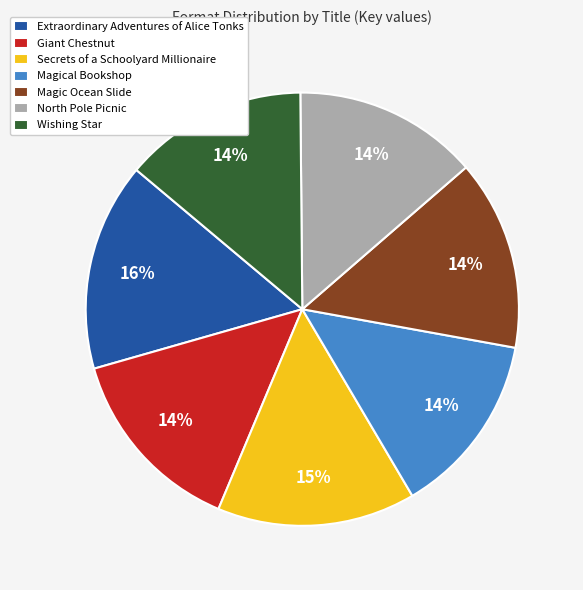

What is the largest slice in the pie chart?

Extraordinary Adventures of Alice Tonks